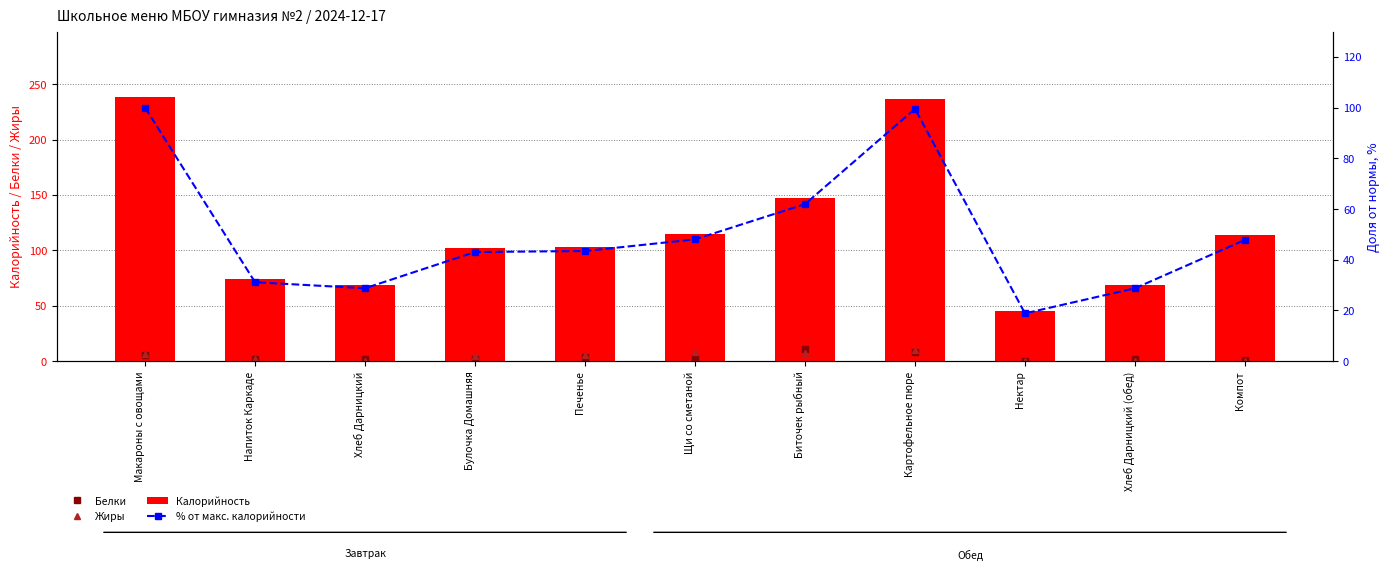

What position from the left is Булочка Домашняя?

4